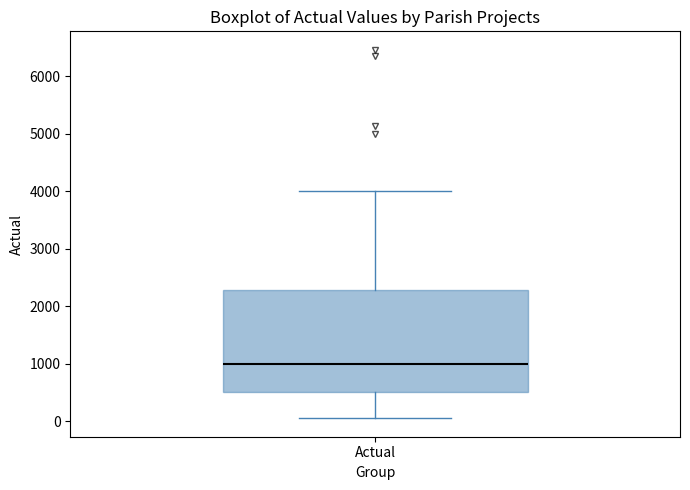

Transcribe this box plot: give where the median line is, the range the box spans, and where the two whiskers end, as read against the y-axis. The values are not printed on the chart, so give them approximately, as read against the axis.

median 1000, box 500 to 2300, whiskers 100 to 4000